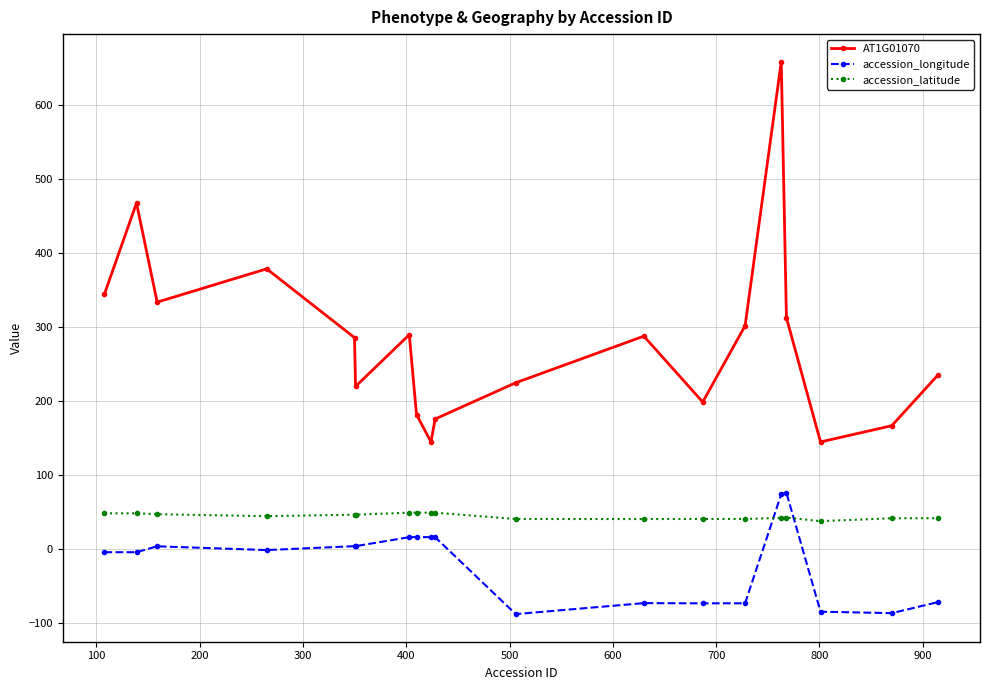

How many series are shown in this chart?

3